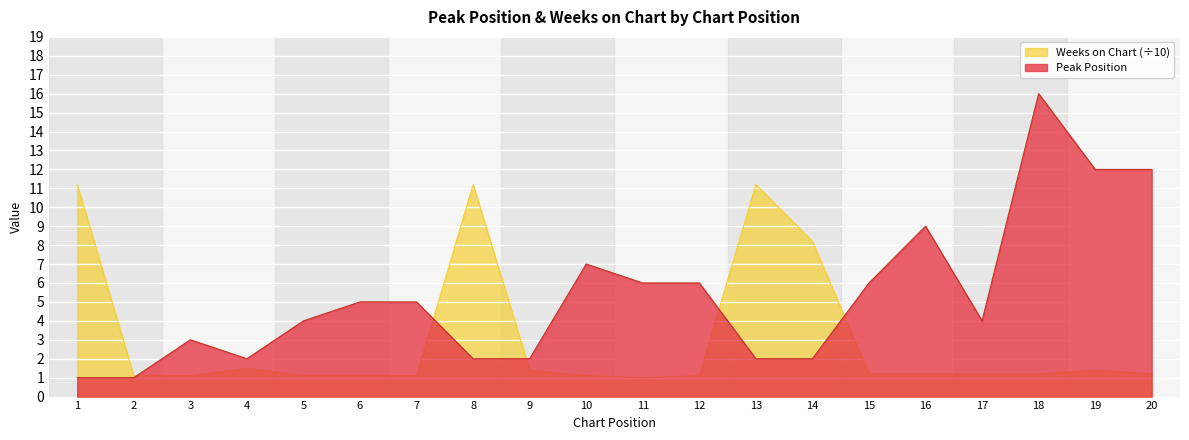

True or false: Peak Position and Weeks on Chart cross at least once.

True